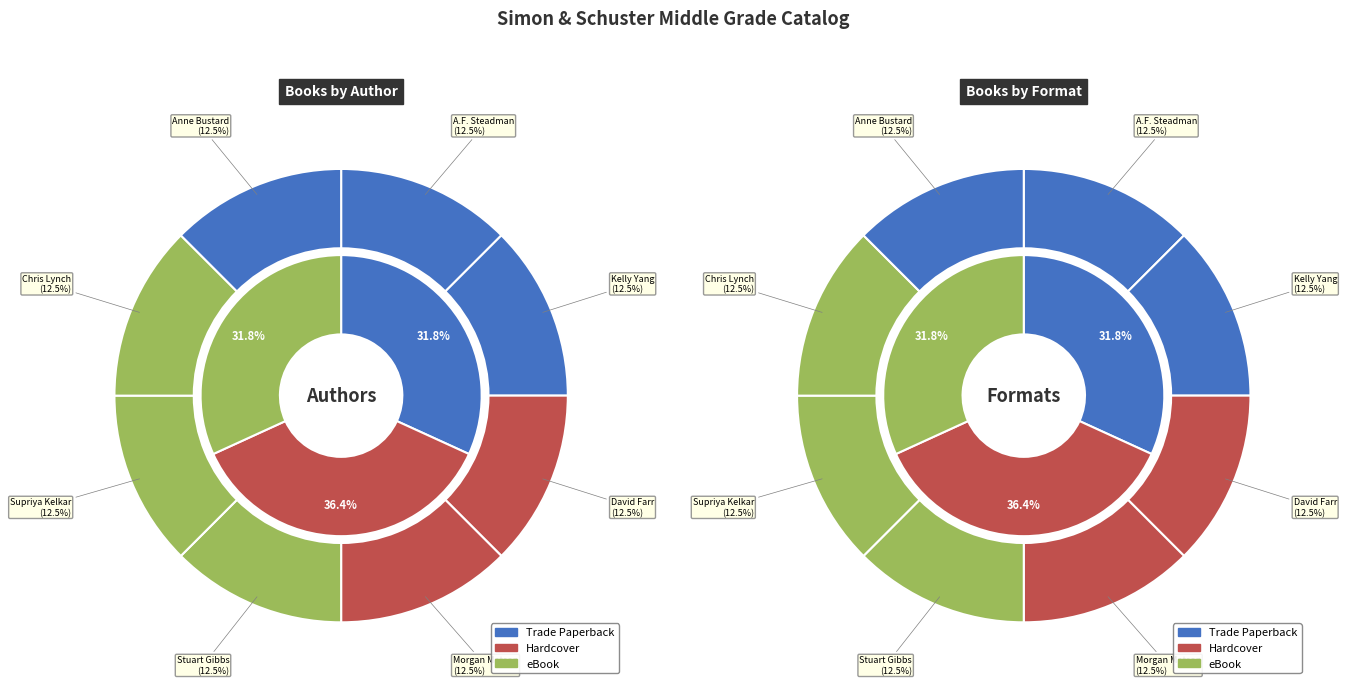

Which has a higher value, A.F. Steadman or Kelly Yang?

A.F. Steadman